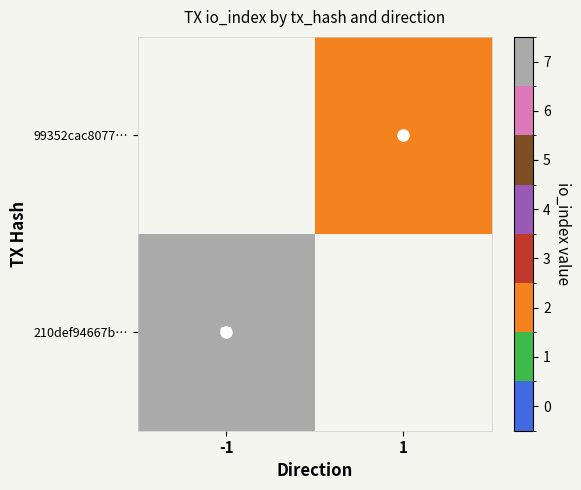

Is the value of 210def94667b… at -1 greater than the value of 99352cac8077… at 1?

Yes